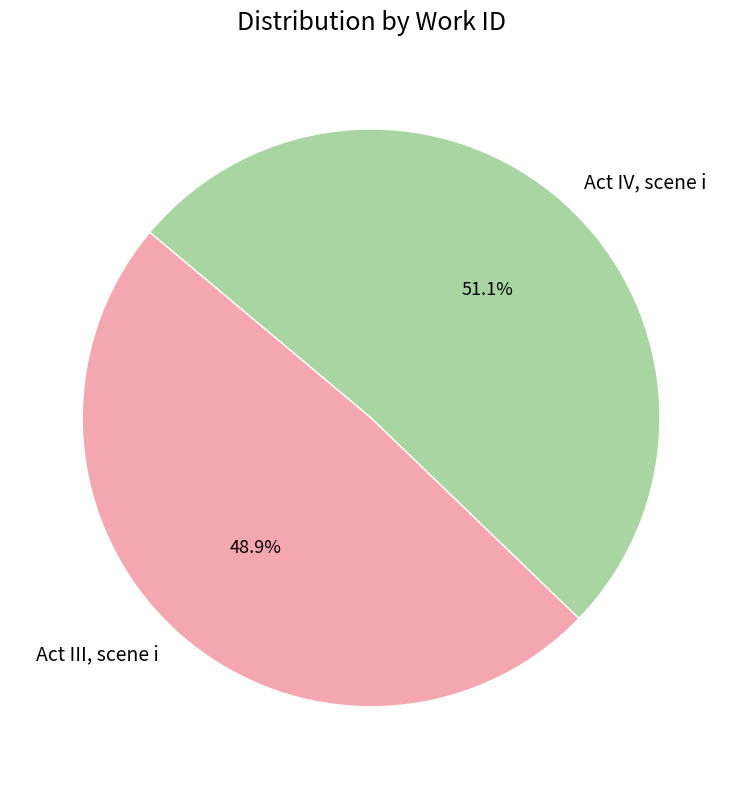

Approximately how many times larger is the value at Act IV, scene i compared to Act III, scene i?

1.0